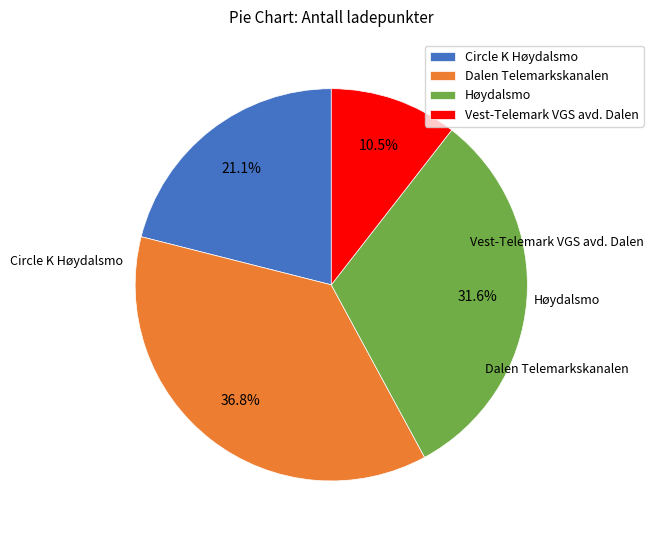

What portion of the pie excludes Høydalsmo?

68.4%